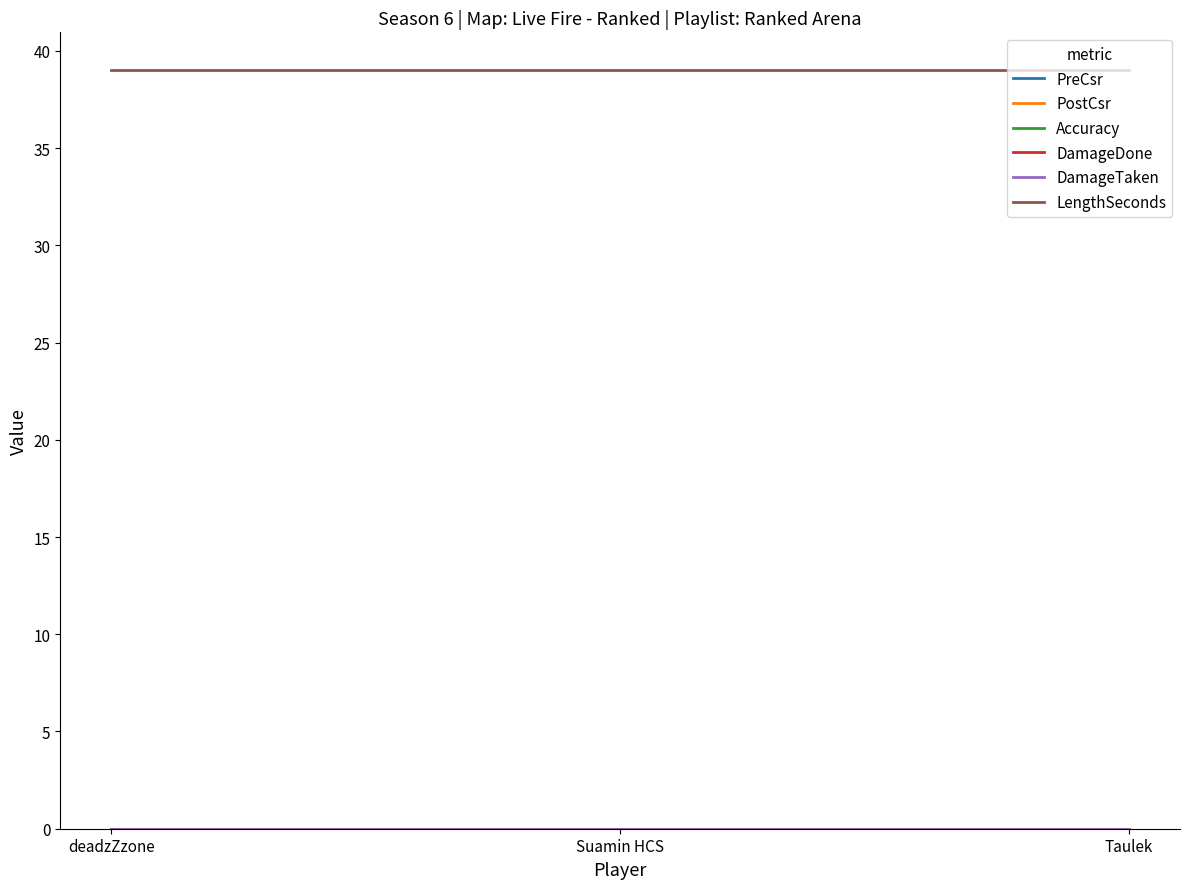

What is the total value across all series at deadzZzone?

39